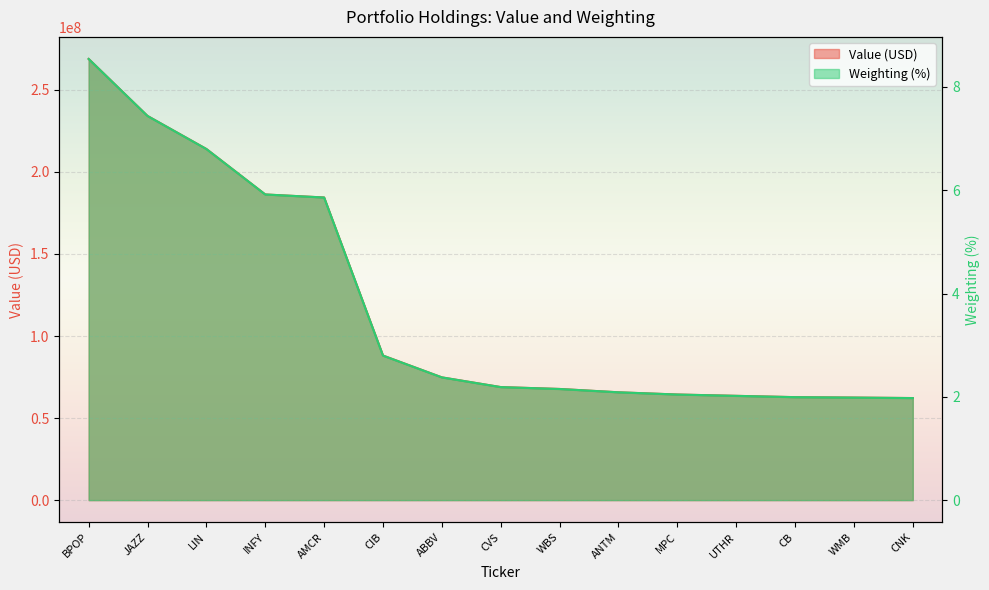

True or false: Value (USD) and Weighting (%) intersect in this chart.

False